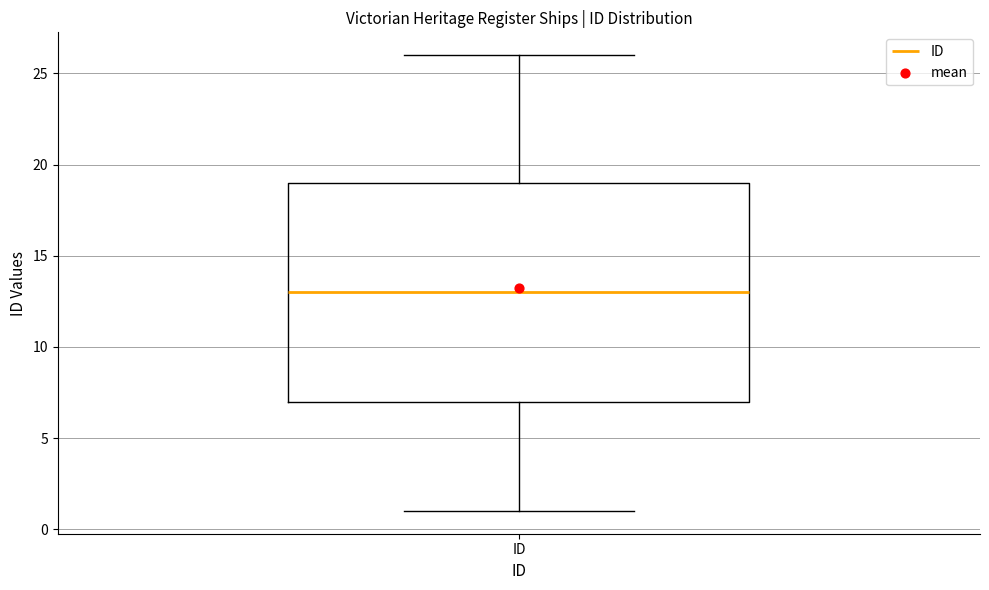

Read this box plot against the y-axis: the position of the median line, the range covered by the box, and the ends of both whiskers. The values are not printed on the chart, so give them approximately, as read against the axis.

median 13, box 7 to 19, whiskers 1 to 26